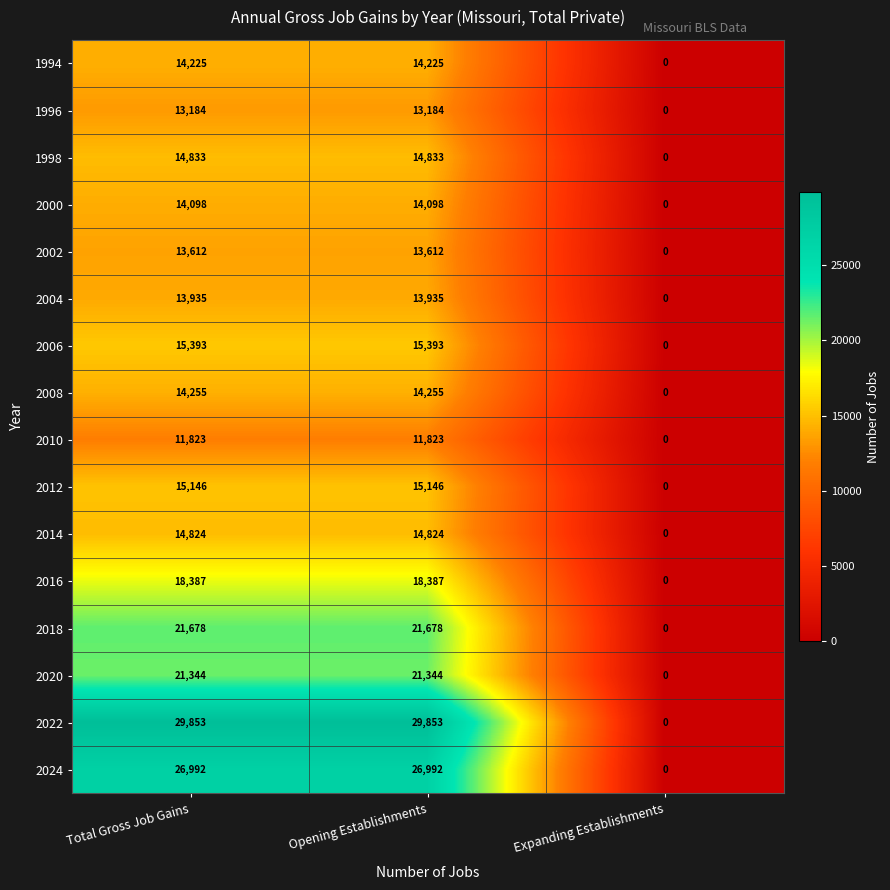

Is the value of 2018 at Total Gross Job Gains greater than the value of 2002 at Expanding Establishments?

Yes